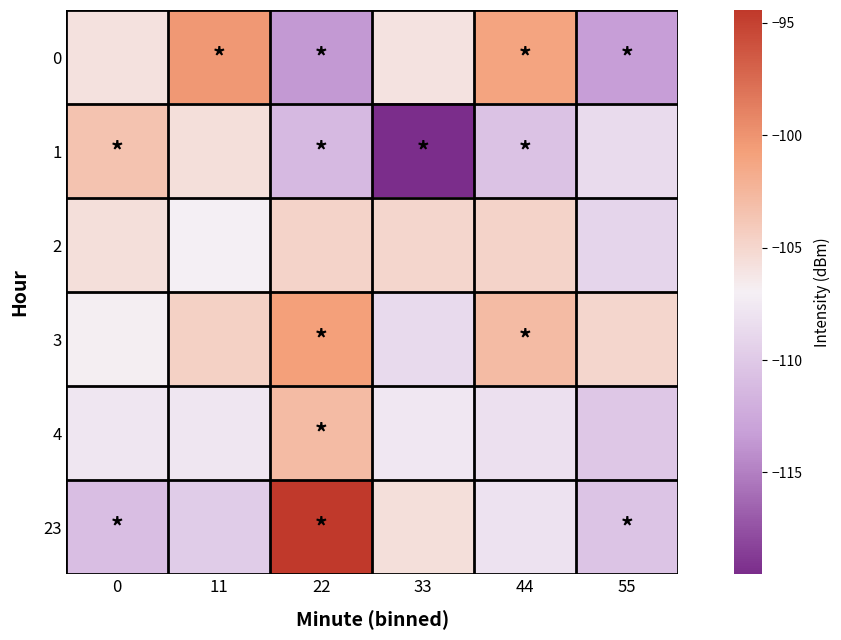

What is the difference between the highest and lowest values at 44?

9.5